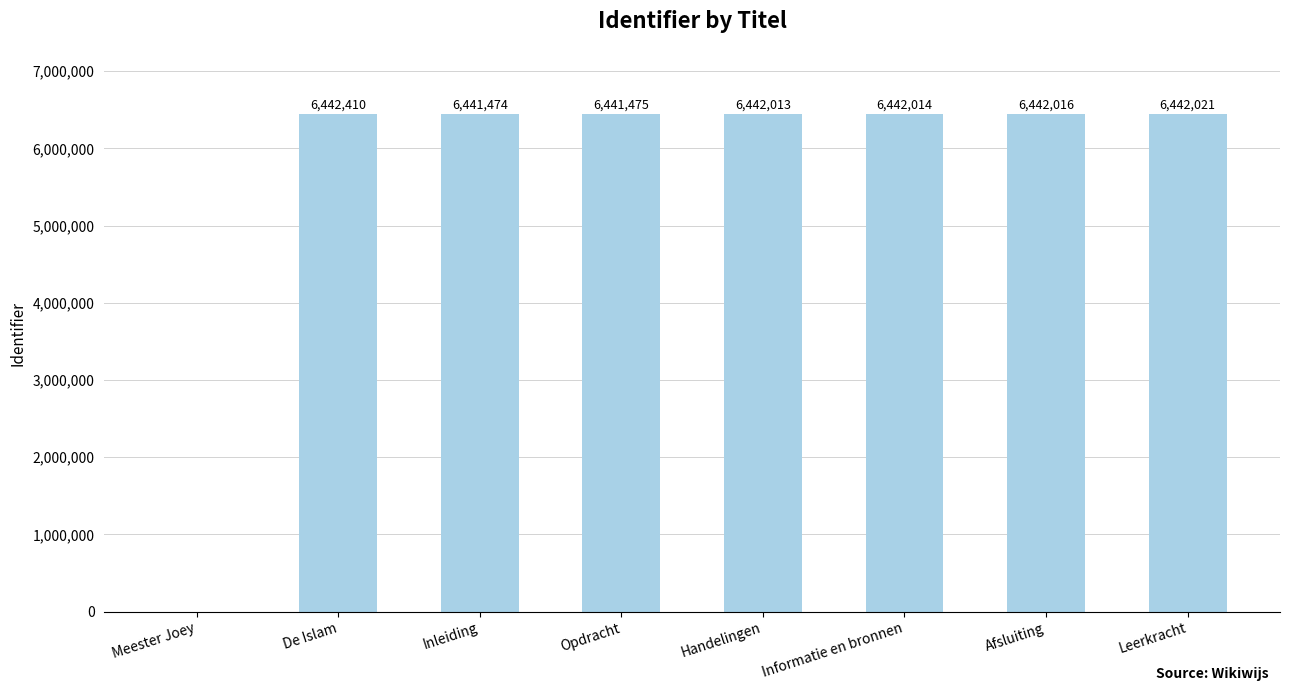

Reading left to right, transcribe all the data shown in this chart.

Meester Joey=0	De Islam=6442410	Inleiding=6441474	Opdracht=6441475	Handelingen=6442013	Informatie en bronnen=6442014	Afsluiting=6442016	Leerkracht=6442021